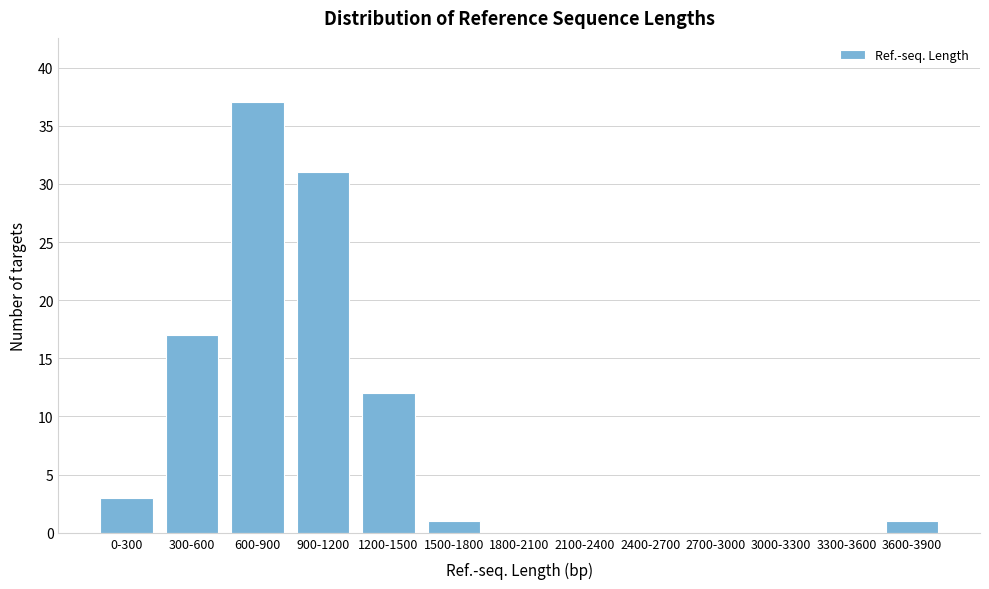

Reading right to left, list all the values displayed in this chart.

3600-3900=1	3300-3600=0	3000-3300=0	2700-3000=0	2400-2700=0	2100-2400=0	1800-2100=0	1500-1800=1	1200-1500=12	900-1200=31	600-900=37	300-600=17	0-300=3